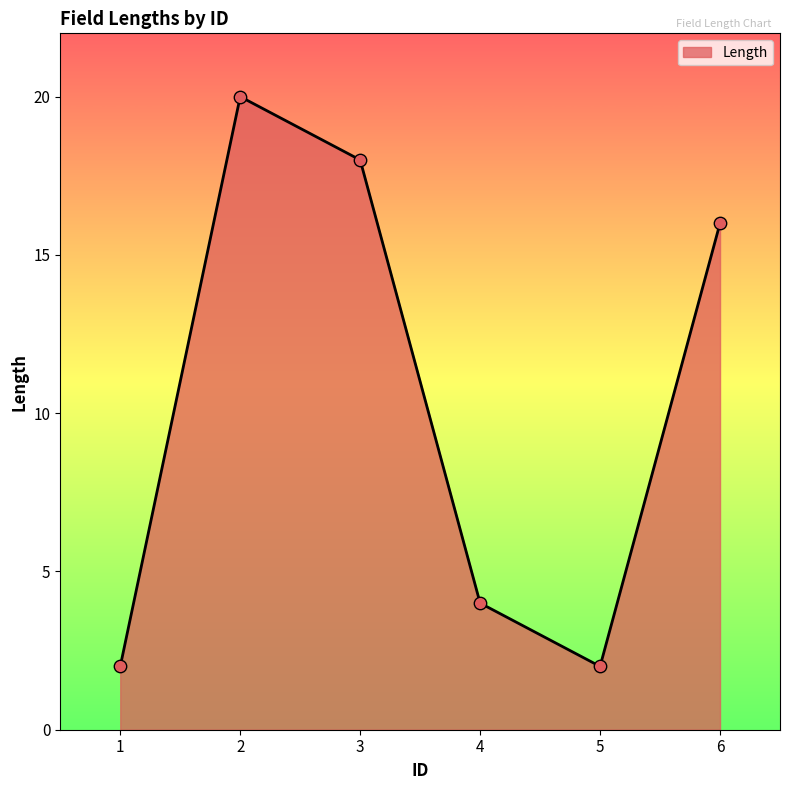

What is the change in value from 1 to 4?

+2